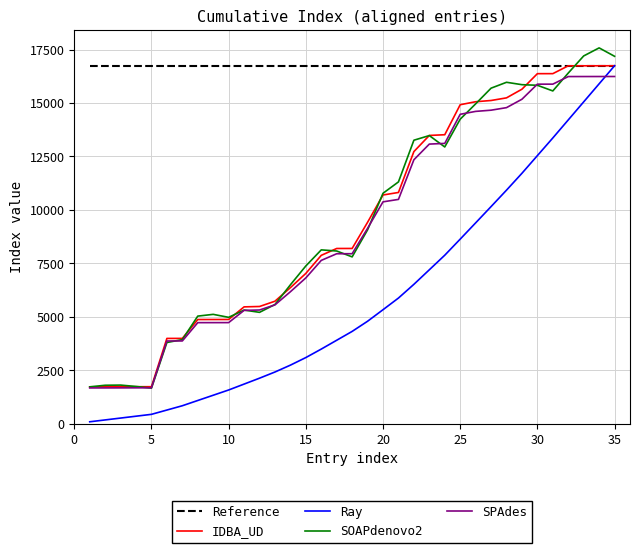

What is the maximum value for SOAPdenovo2?

17580.1